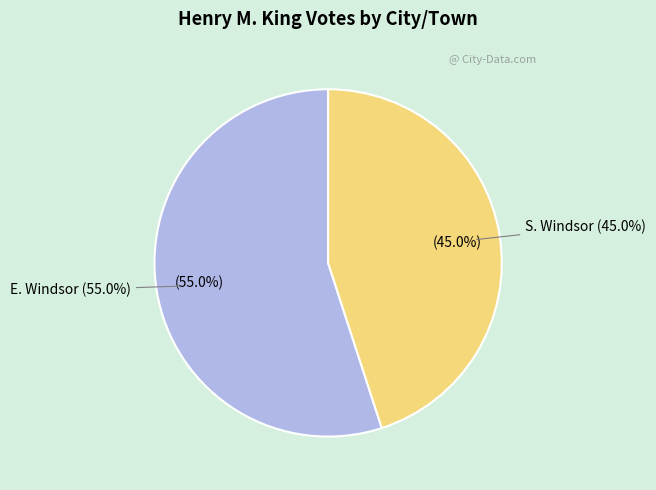

Rank the categories by value from lowest to highest.

S. Windsor, E. Windsor